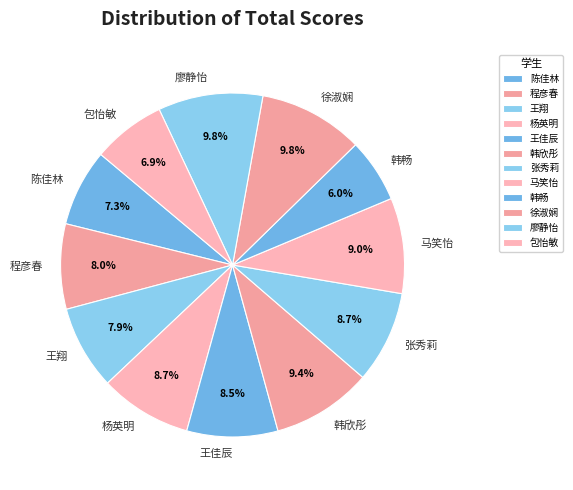

Does any single category account for the majority?

No